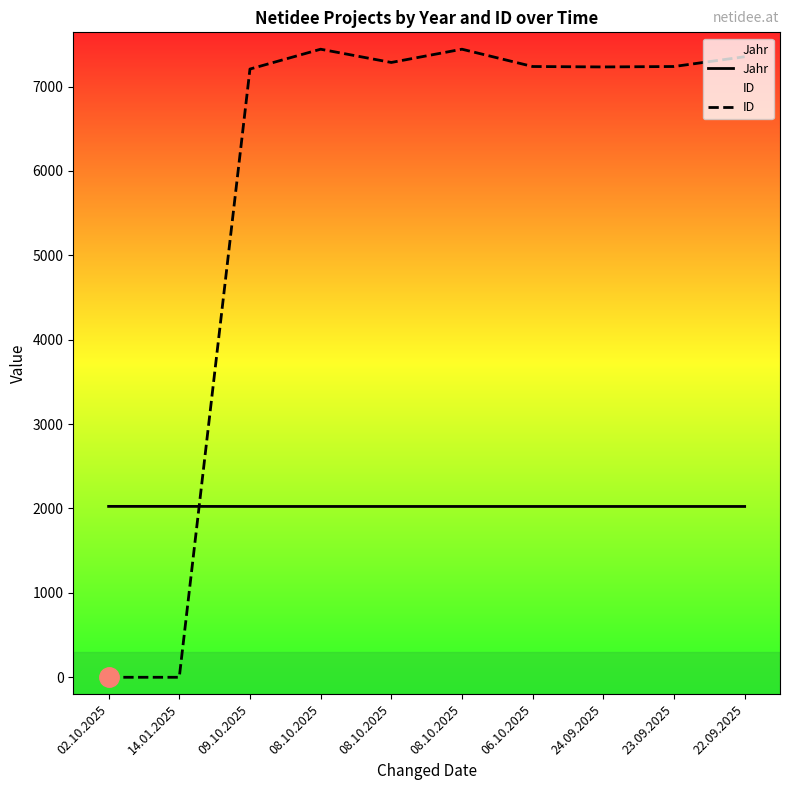

How many series are shown in this chart?

2